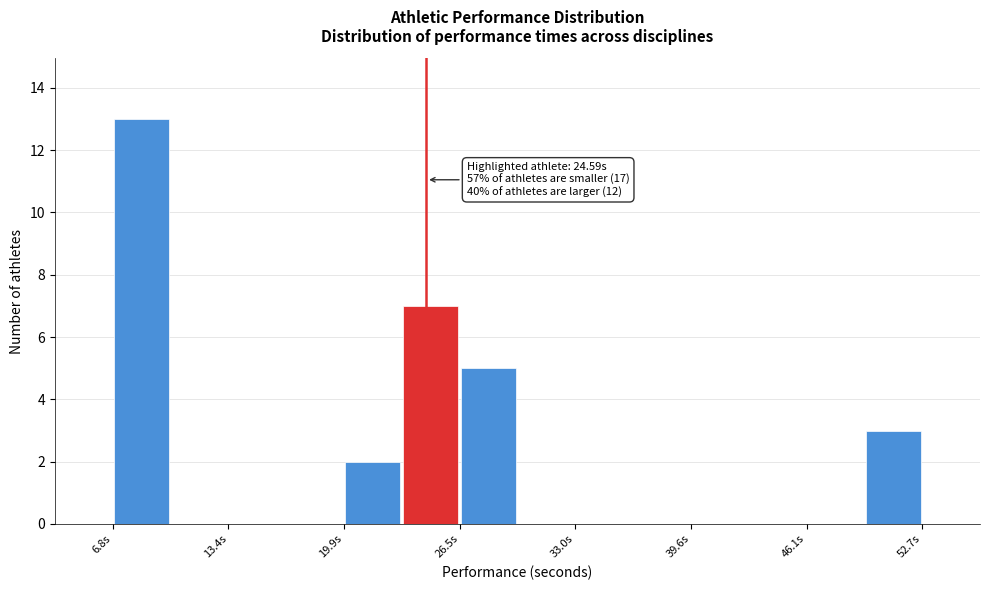

Around what value on the x-axis is the tallest bar? Give the approximate position of its centre, as read against the axis.

8